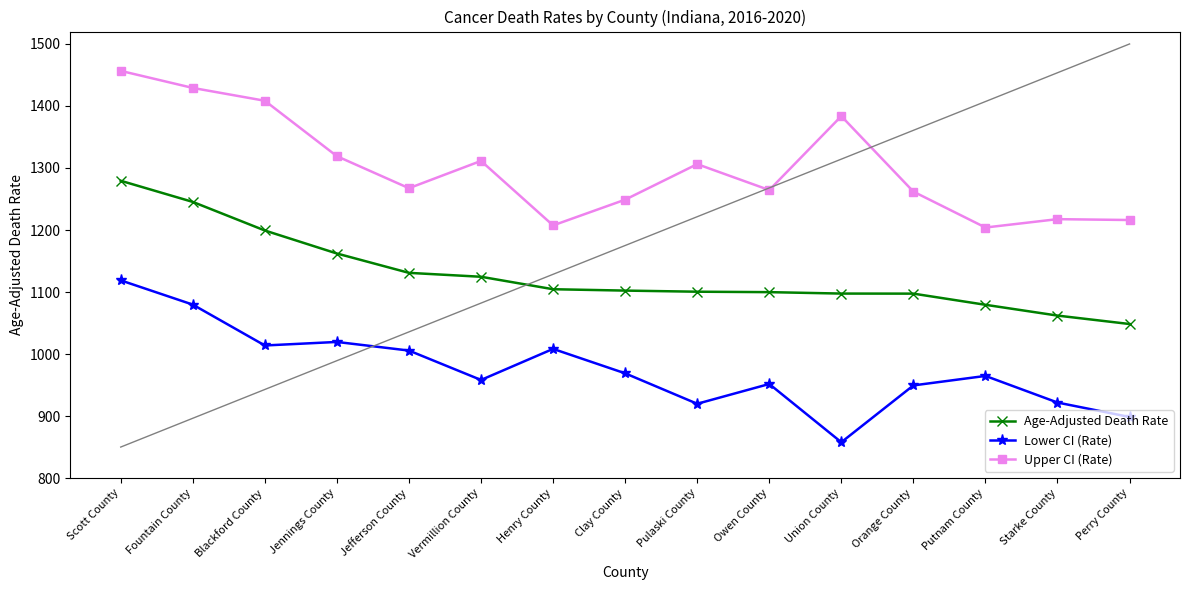

True or false: Lower CI (Rate) and Upper CI (Rate) intersect in this chart.

False